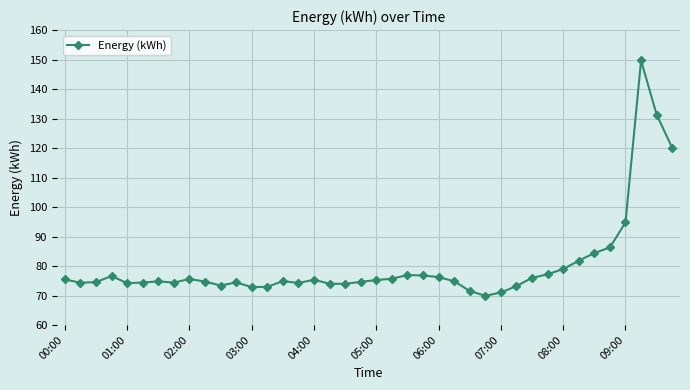

What is the difference between the second highest and second lowest values?

60.3